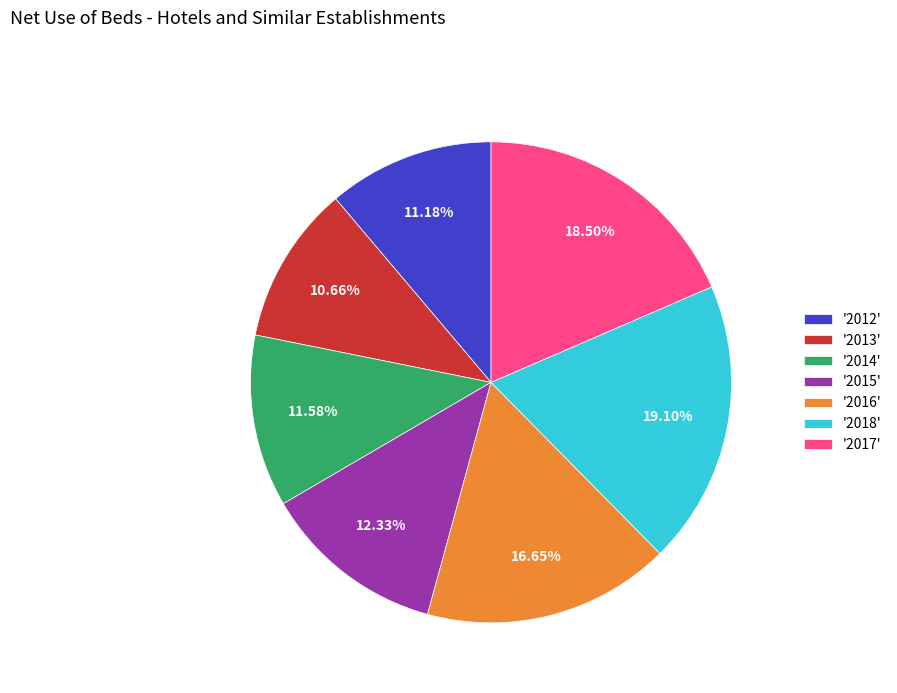

What is the largest slice in the pie chart?

'2018'